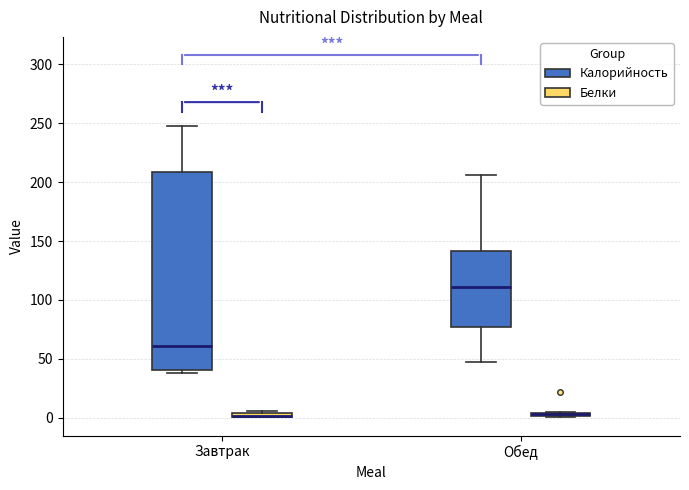

Comparing the boxes themselves (not the whiskers), which one is the tallest?

Завтрак (Калорийность)